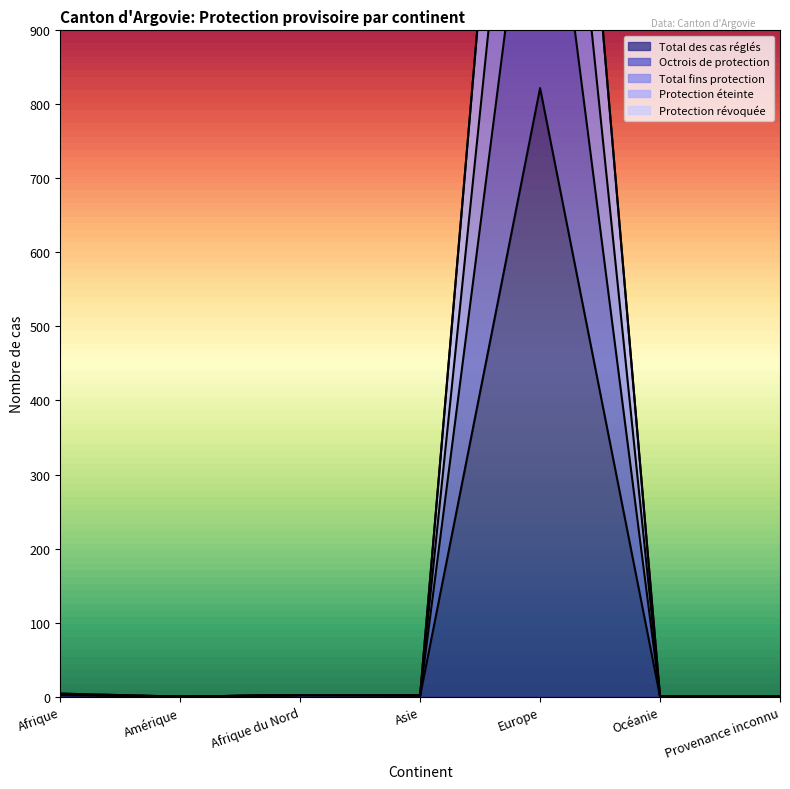

Reading left to right, list all the values displayed in this chart.

Total des cas réglés: Afrique=2	Amérique=0	Afrique du Nord=2	Asie=1	Europe=822	Océanie=0	Provenance inconnu=0
Octrois de protection: Afrique=2	Amérique=0	Afrique du Nord=2	Asie=2	Europe=1267	Océanie=0	Provenance inconnu=0
Total fins protection: Afrique=4	Amérique=0	Afrique du Nord=2	Asie=2	Europe=1888	Océanie=0	Provenance inconnu=0
Protection éteinte: Afrique=4	Amérique=0	Afrique du Nord=2	Asie=2	Europe=1889	Océanie=0	Provenance inconnu=0
Protection révoquée: Afrique=3	Amérique=0	Afrique du Nord=2	Asie=2	Europe=1578	Océanie=0	Provenance inconnu=0